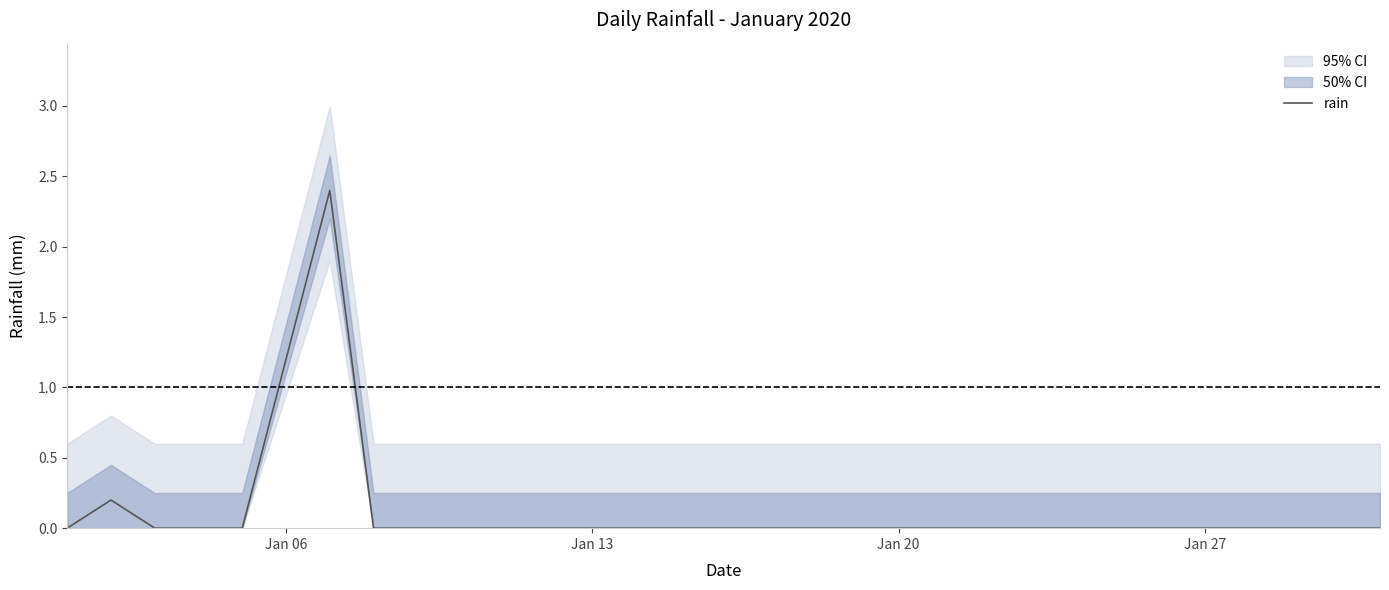

What is the highest value of the rain series?

2.4